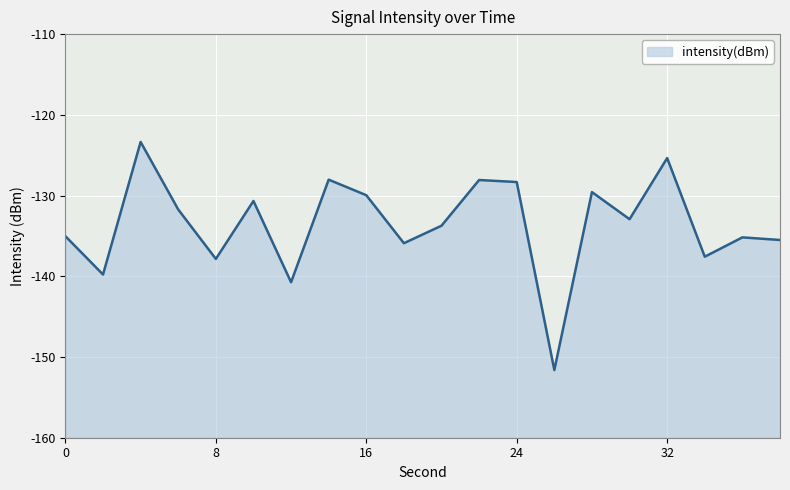

How many data points are above -132?

9